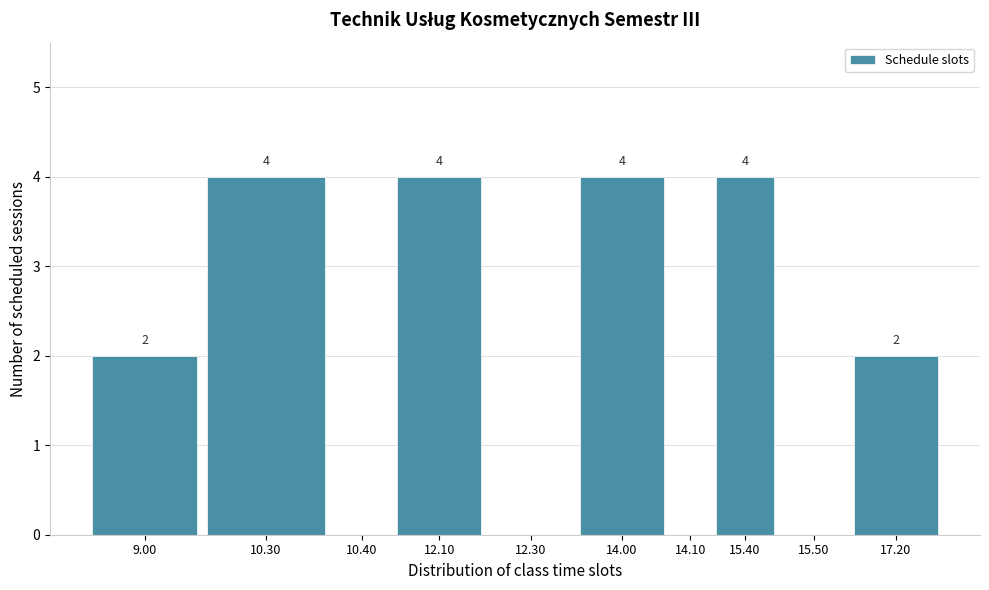

Reading left to right, list all the values displayed in this chart.

9.00=2	10.30=4	10.40=0	12.10=4	12.30=0	14.00=4	14.10=0	15.40=4	15.50=0	17.20=2